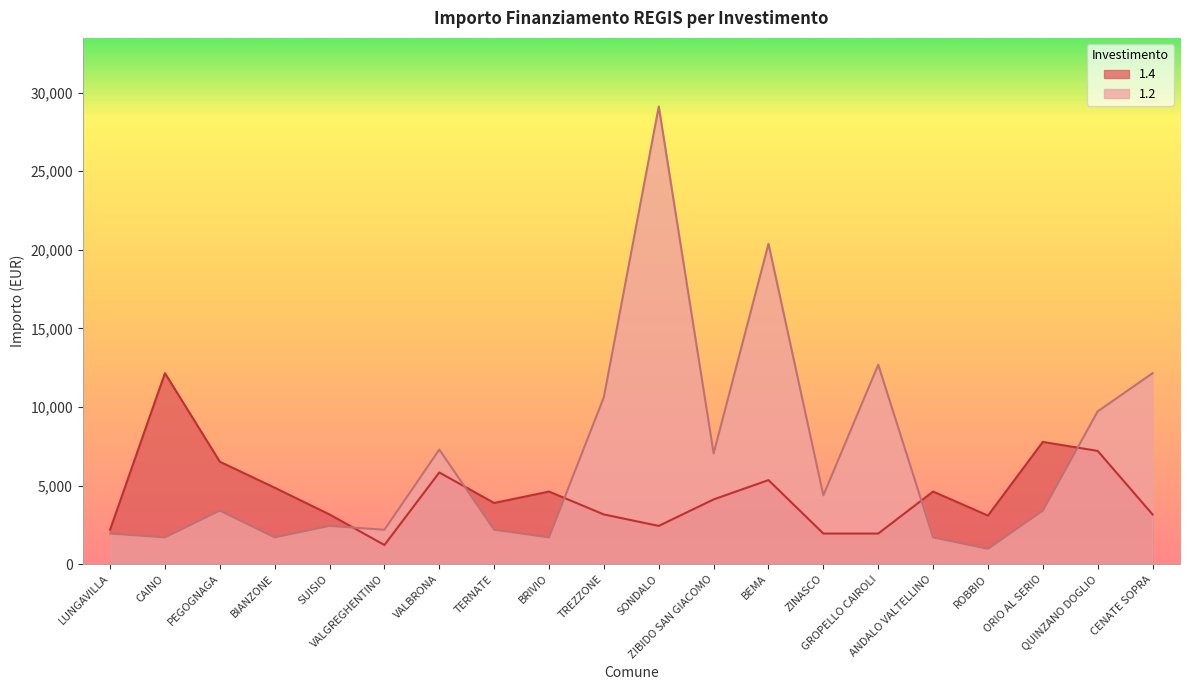

At which category is the sum across all series the highest?

SONDALO